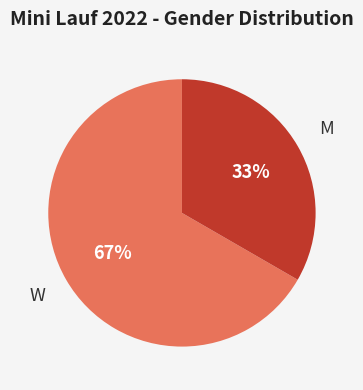

To the nearest percent, what is the average slice percentage?

50%